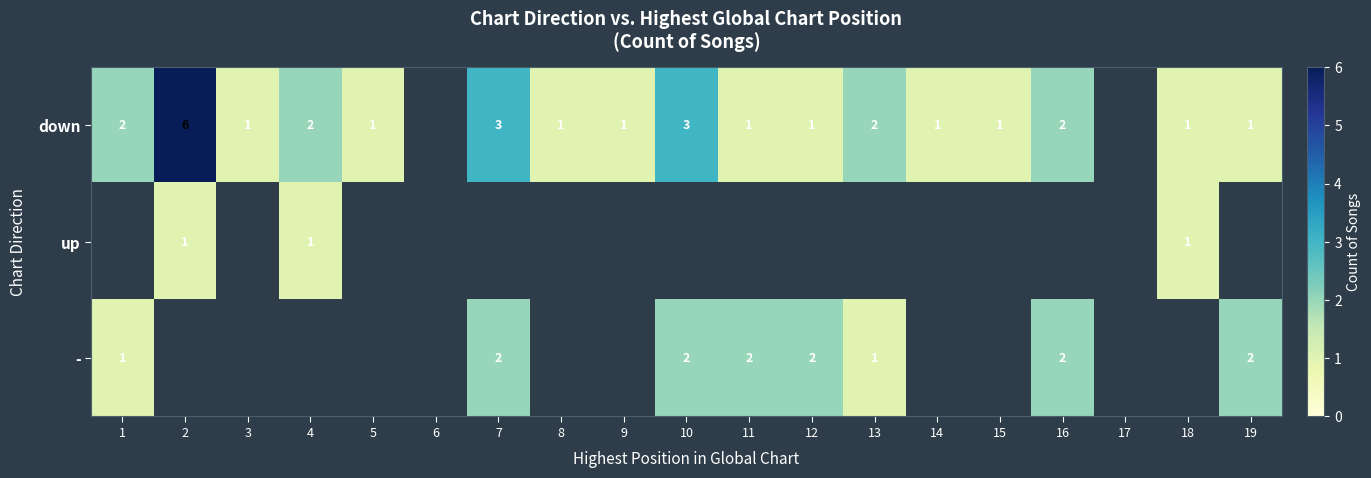

How many series are shown in this chart?

3